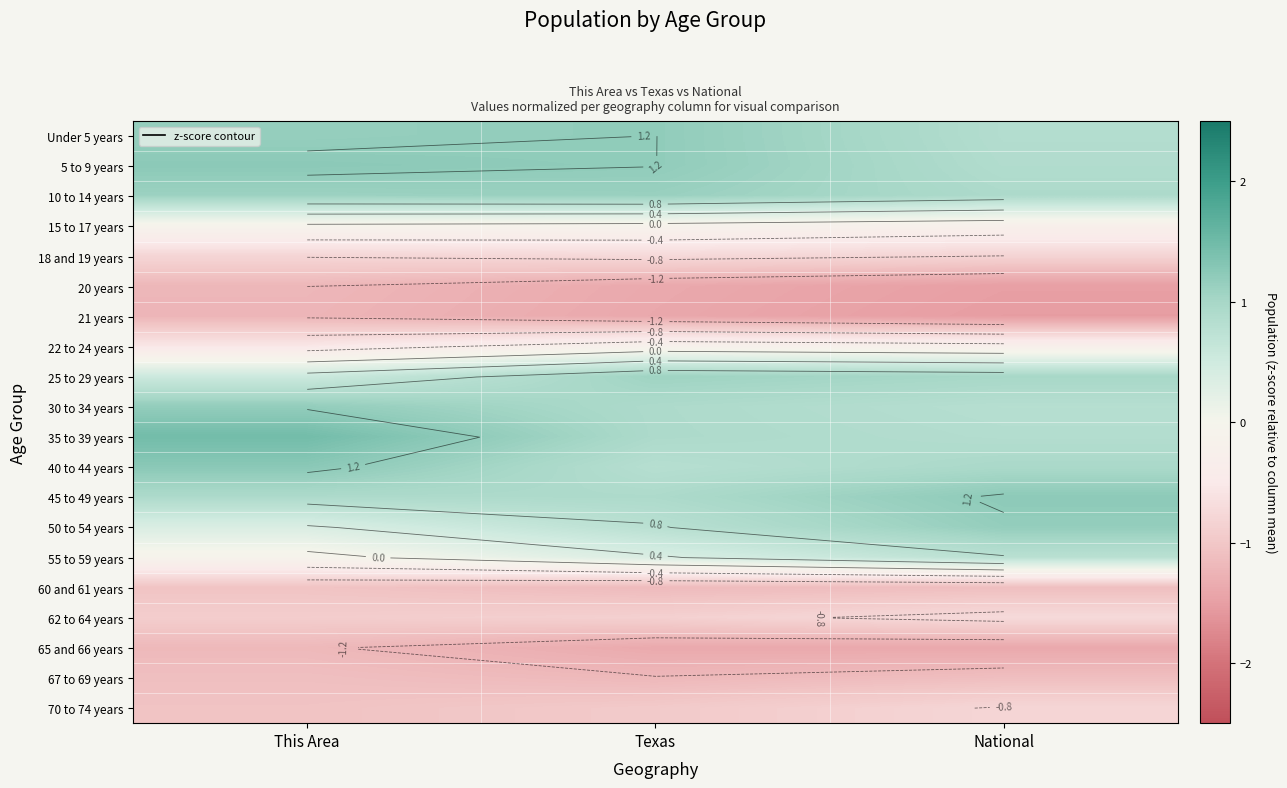

What is the difference between the 55 to 59 years values at Texas and National?

0.4